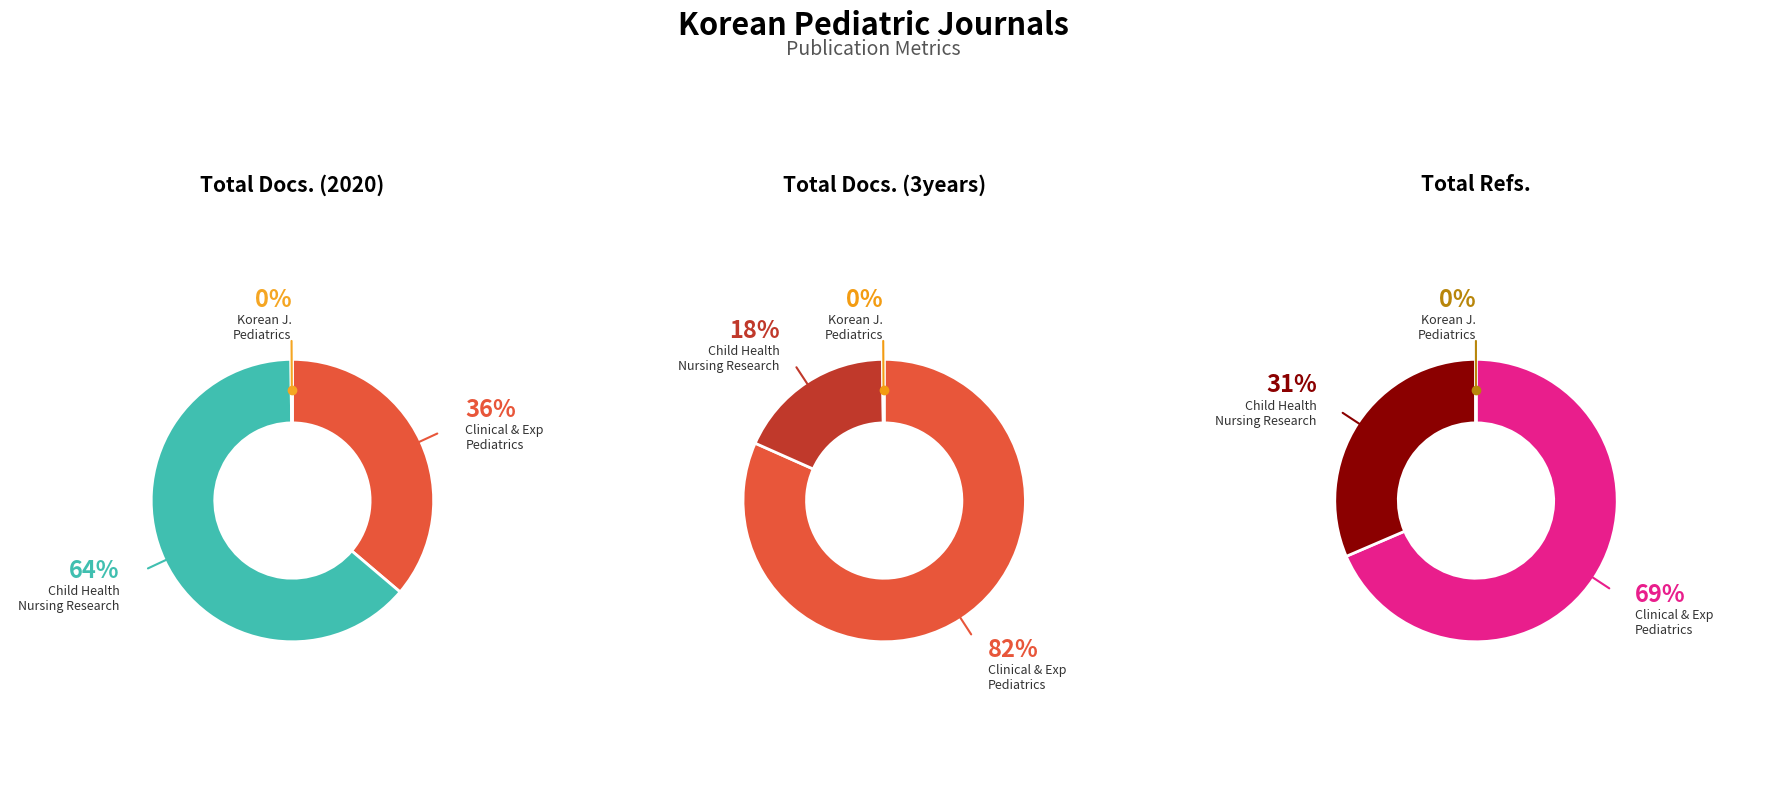

Is there a majority slice in this chart?

Yes